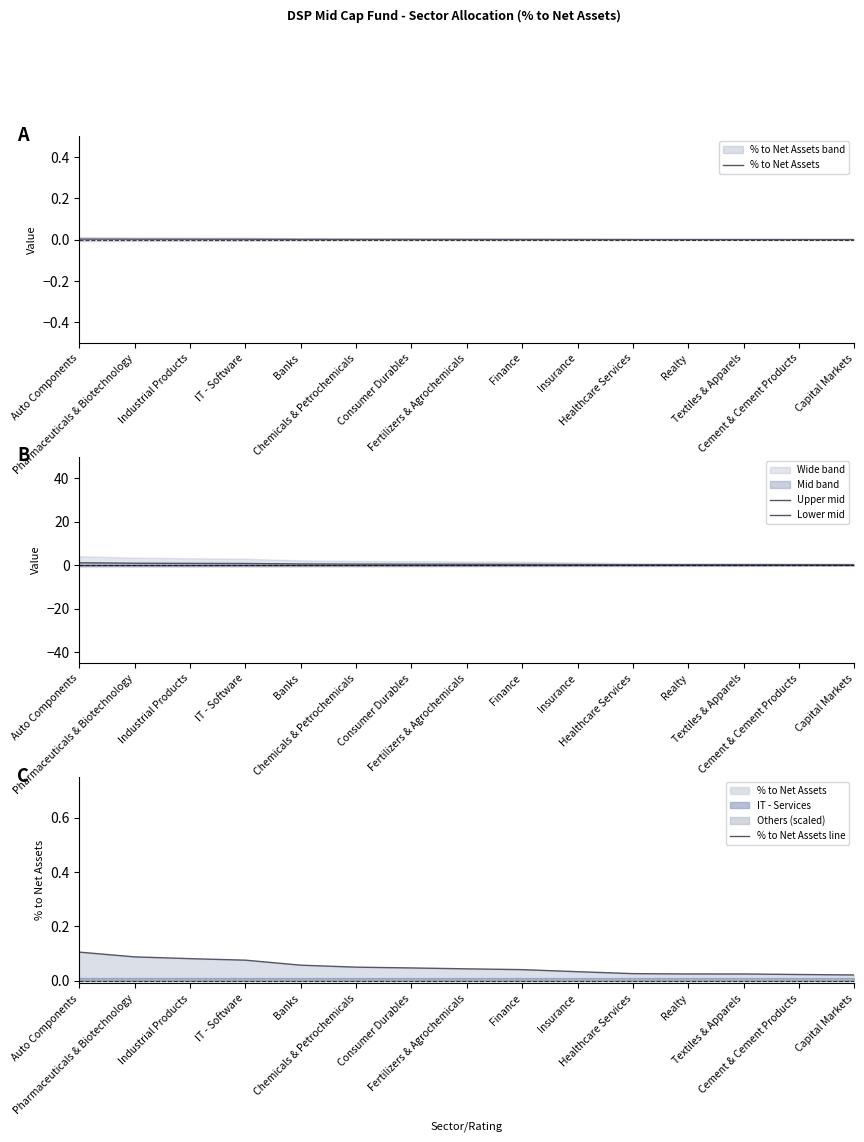

How many lines are shown in the chart?

4